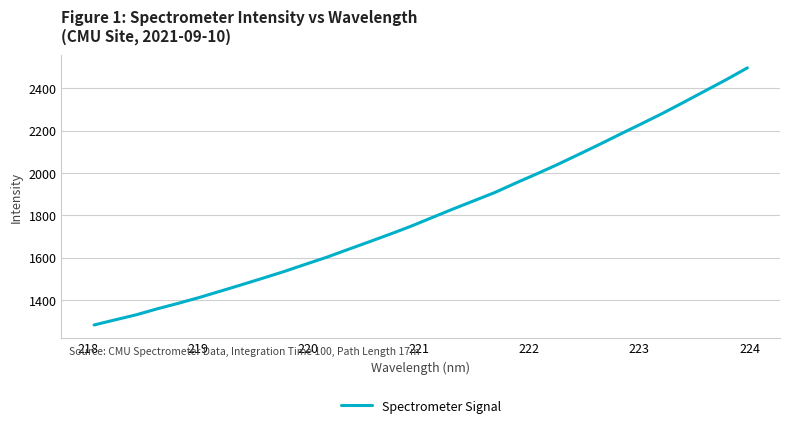

What is the difference between the maximum and minimum values?

1211.1